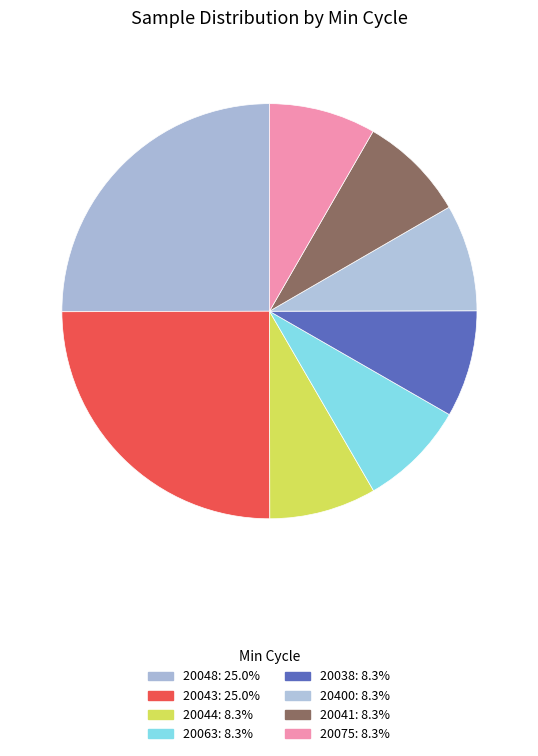

Is there any slice that represents more than half of the pie?

No